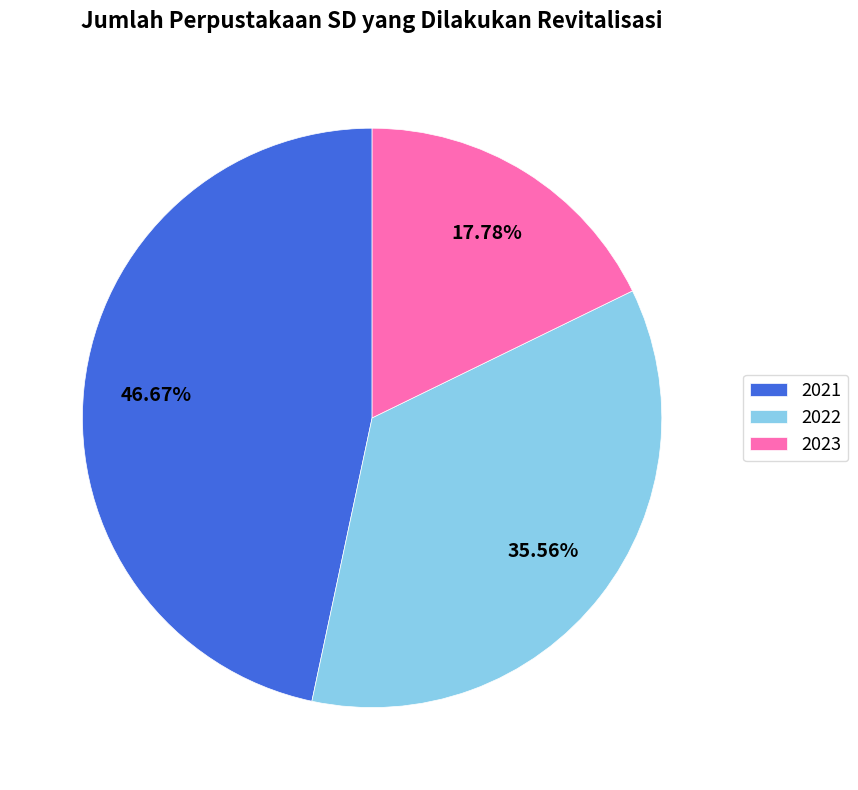

The 2022 slice represents 48% of the pie. True or false?

False